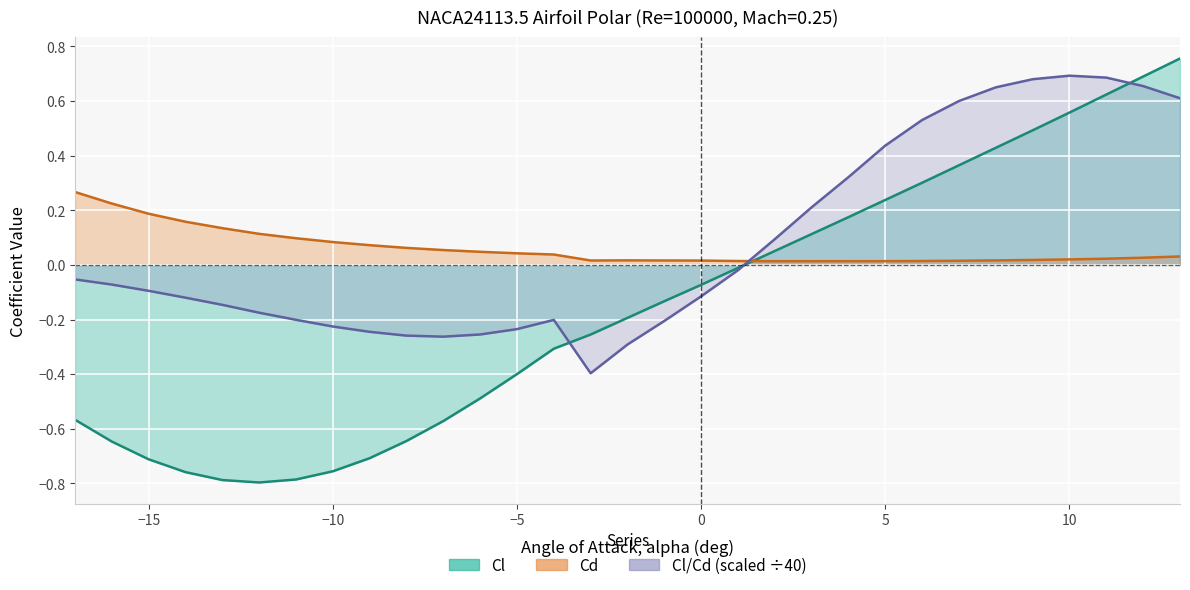

At which category does Cl reach its first local valley?

-12